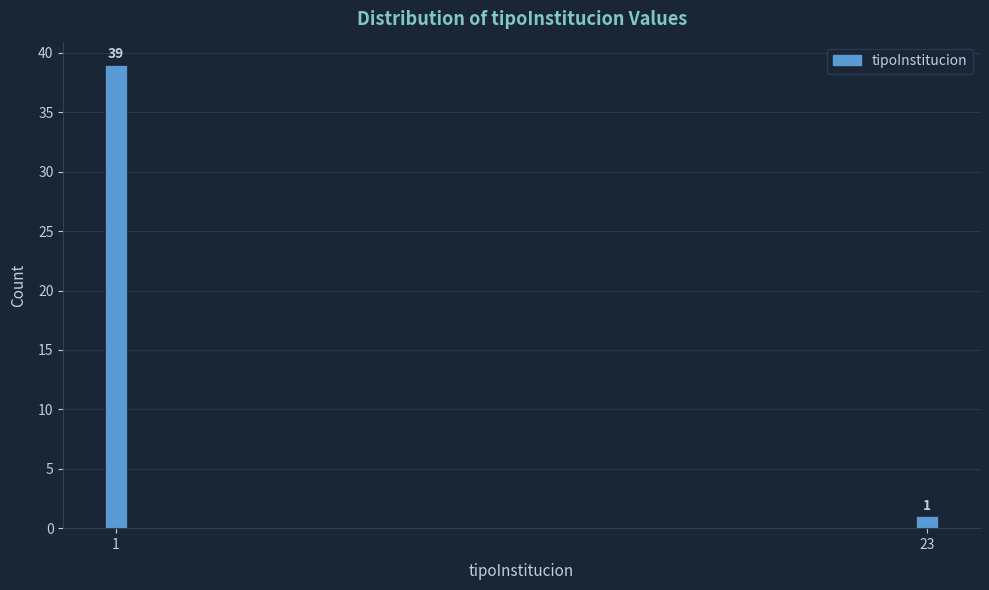

Reading left to right, what are all the values shown in this chart?

1=39	23=1